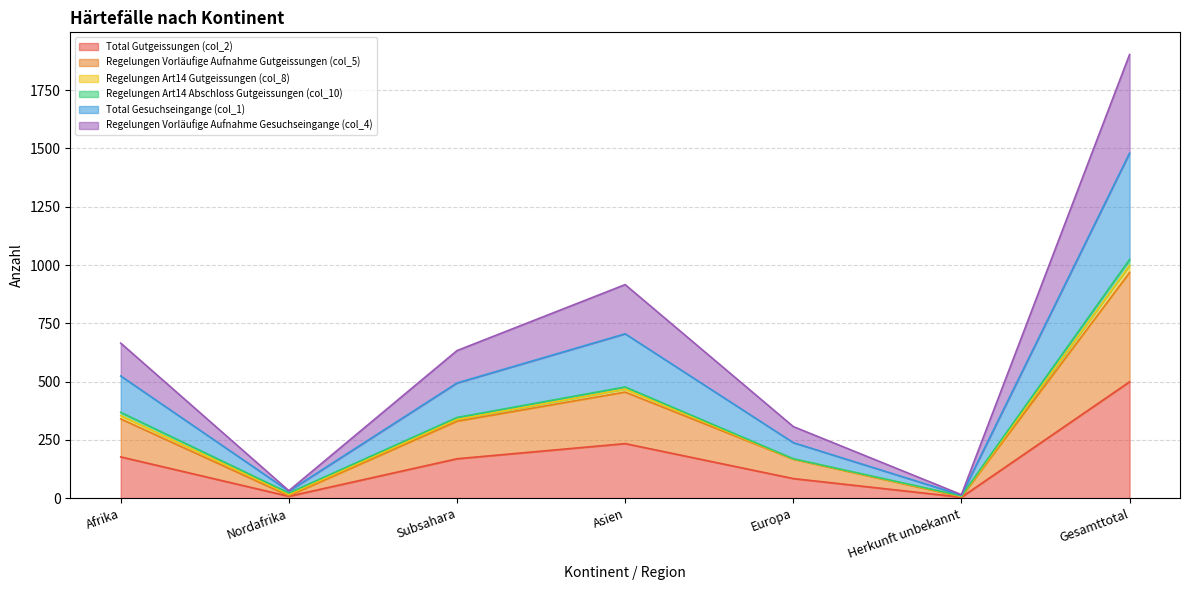

Rank the categories by Total Gutgeissungen (col_2) value from lowest to highest.

Herkunft unbekannt, Nordafrika, Europa, Subsahara, Afrika, Asien, Gesamttotal